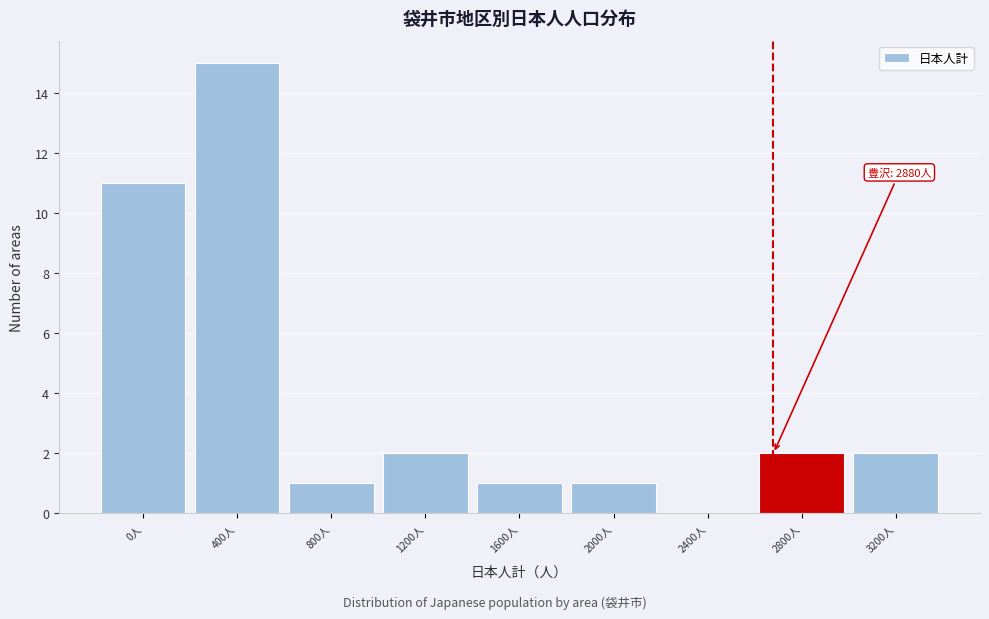

Reading right to left, list all the values displayed in this chart.

3200人=2	2800人=2	2400人=0	2000人=1	1600人=1	1200人=2	800人=1	400人=15	0人=11